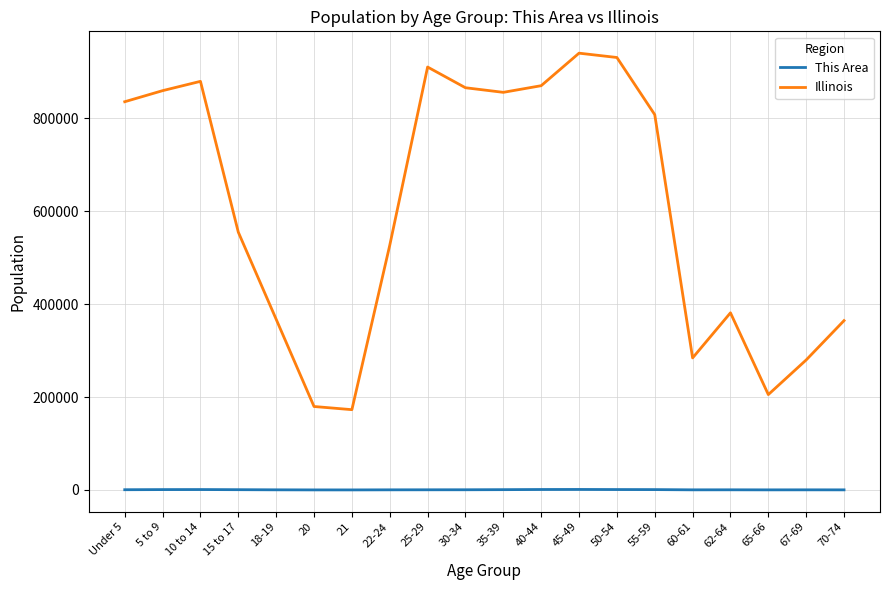

In This Area, how many points are lower than both neighbors (excluding endpoints)?

3